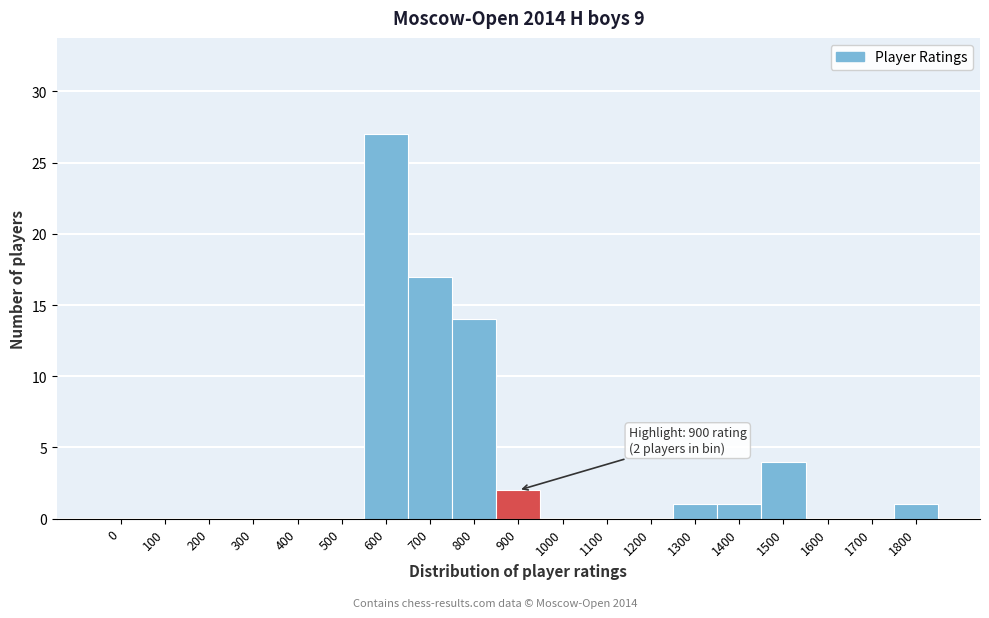

Reading left to right, list all the values displayed in this chart.

0=0	100=0	200=0	300=0	400=0	500=0	600=27	700=17	800=14	900=2	1000=0	1100=0	1200=0	1300=1	1400=1	1500=4	1600=0	1700=0	1800=1